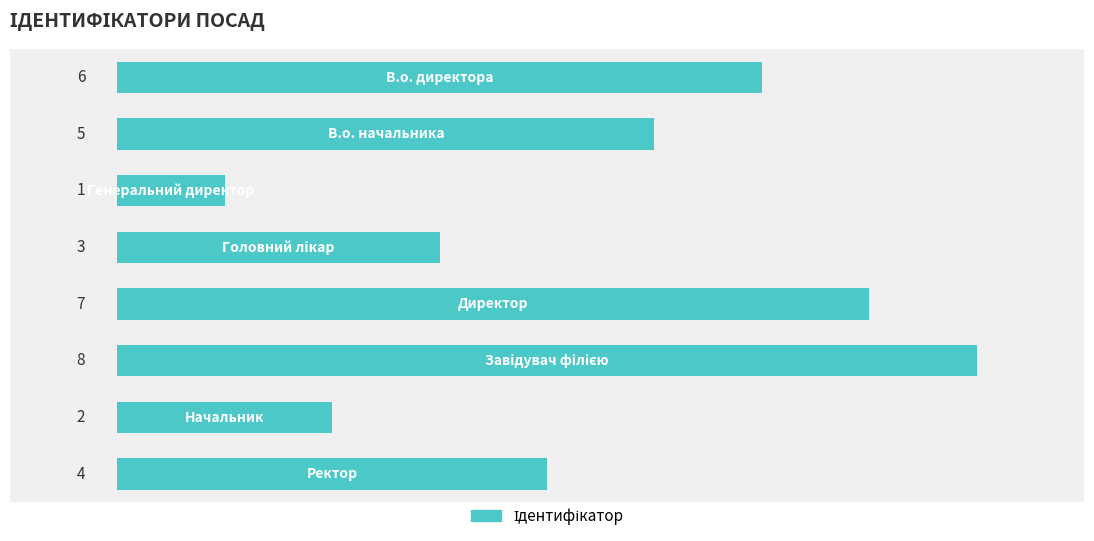

What is the maximum value shown in the chart?

8